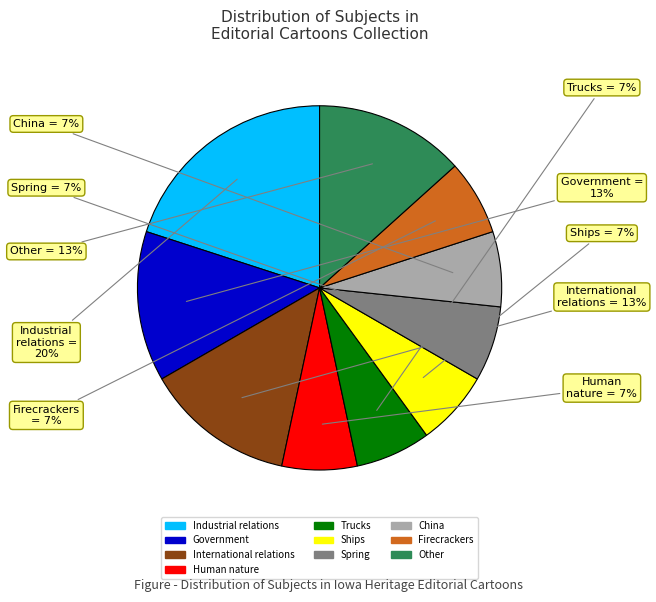

To the nearest percent, what is the difference between the largest and smallest slice percentages?

13%